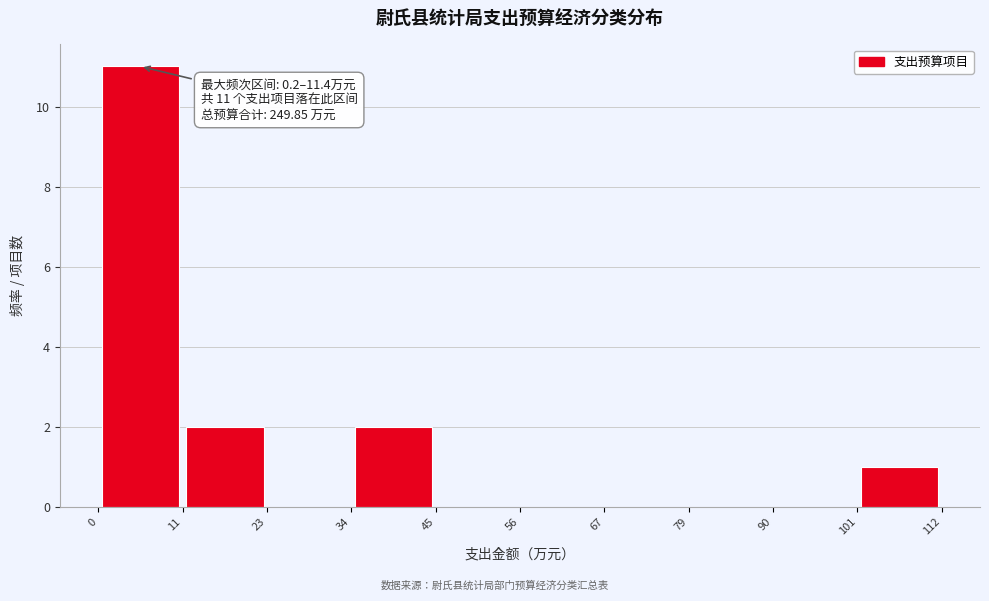

Over which range of the x-axis is the bar tallest?

0 to 11